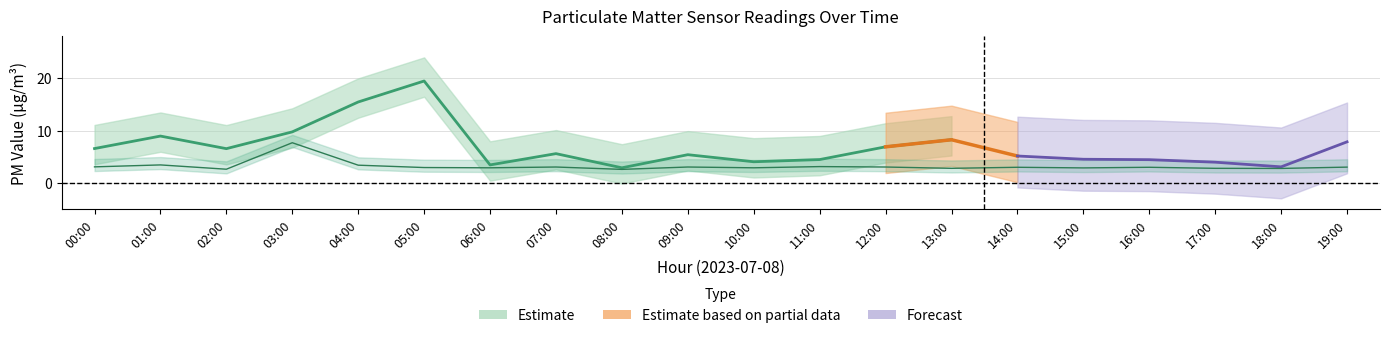

True or false: the data has more than 1 interior local peaks.

True